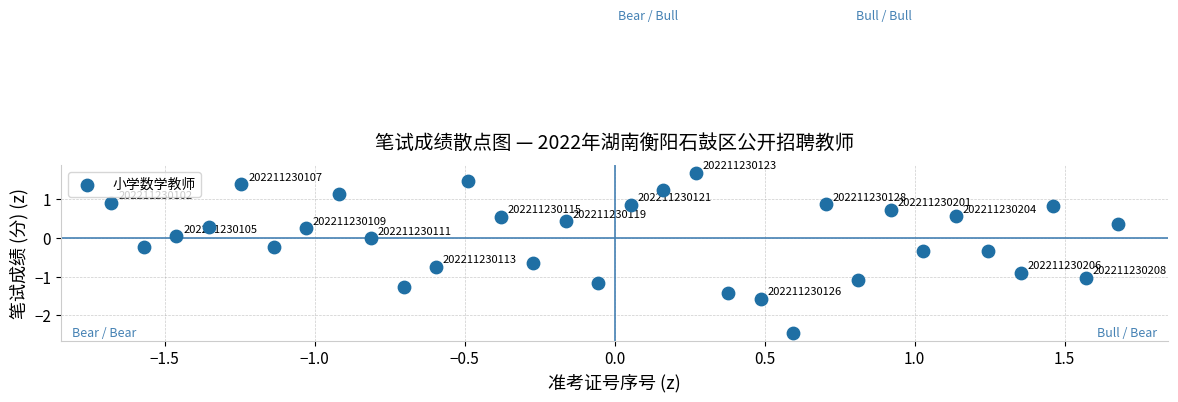

What is the range of X values (max minus min)?

3.4